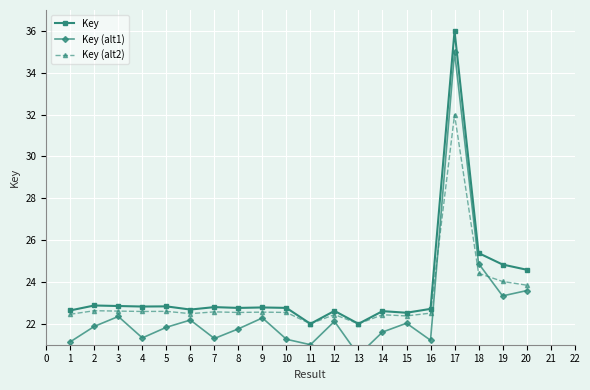

List the series in order of their overall mean, highest first.

Key, Key (alt2), Key (alt1)